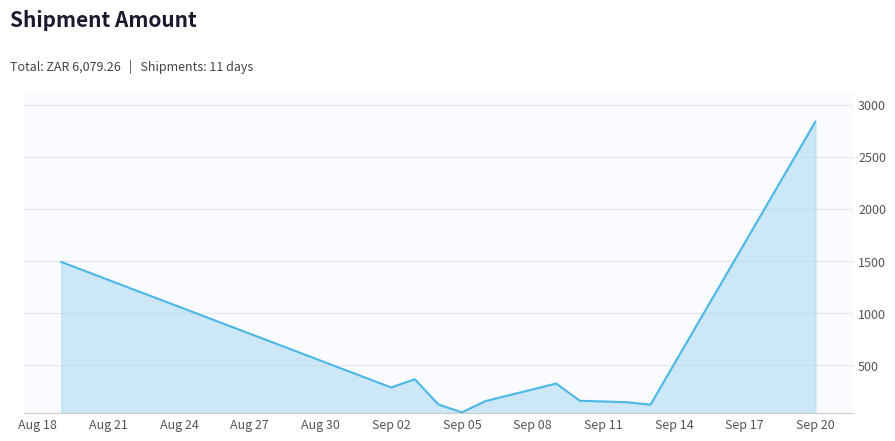

What is the greatest value displayed?

2836.8